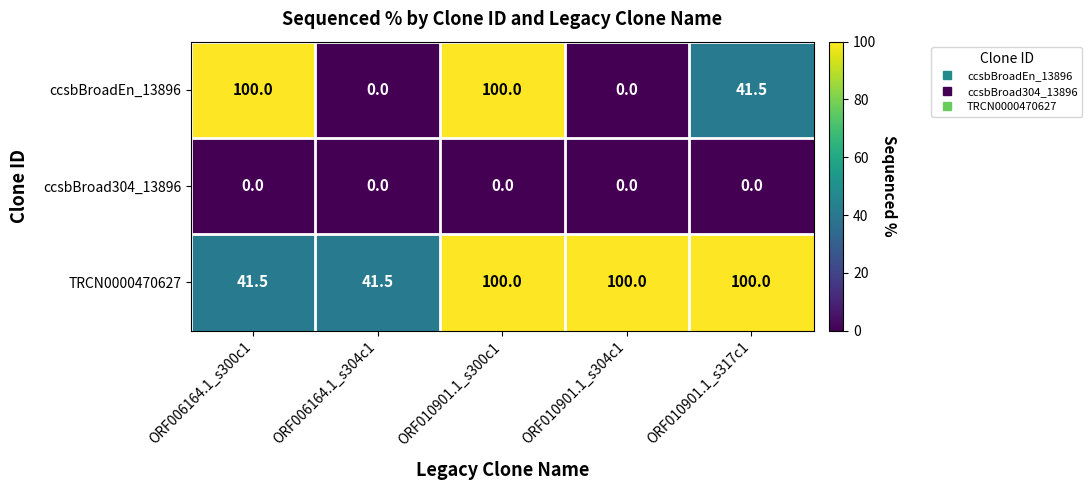

At which category is the sum across all series the highest?

ORF010901.1_s300c1